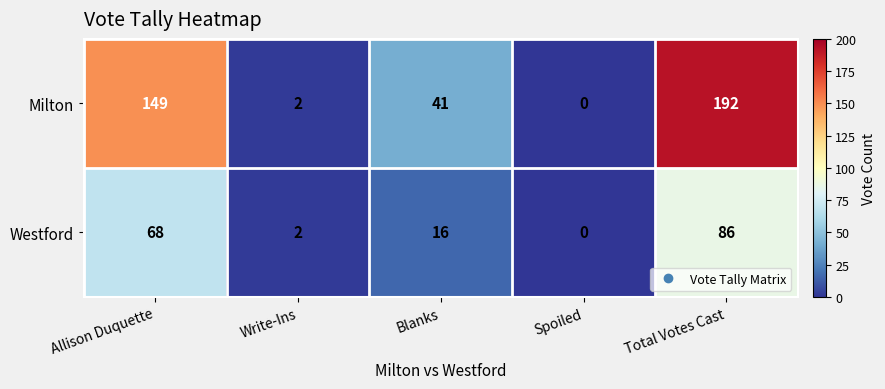

Count the number of categories in the chart.

5